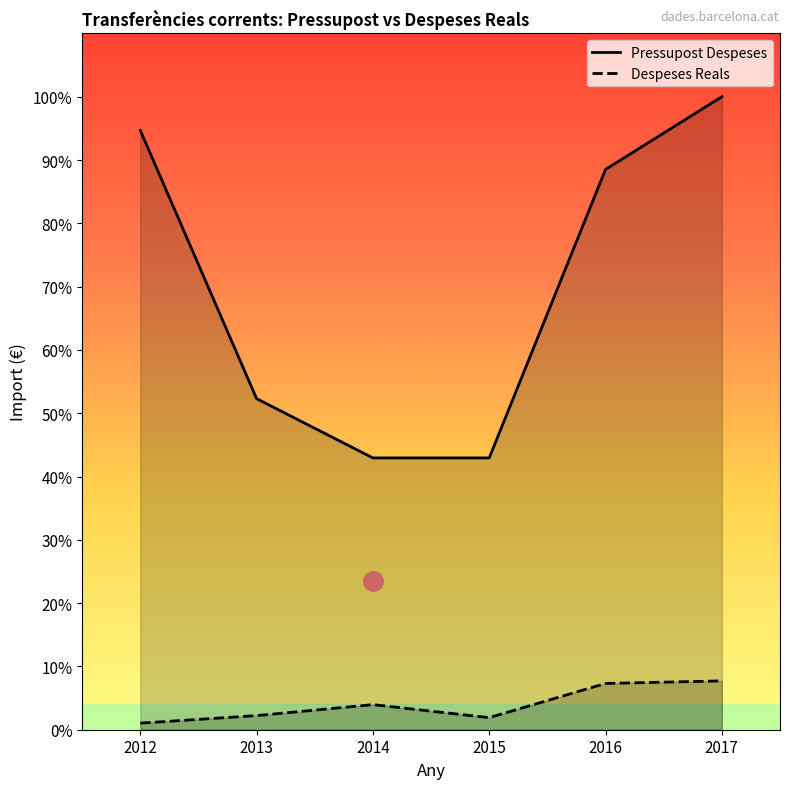

Where does the Pressupost Despeses series first go above 6607459?

2012